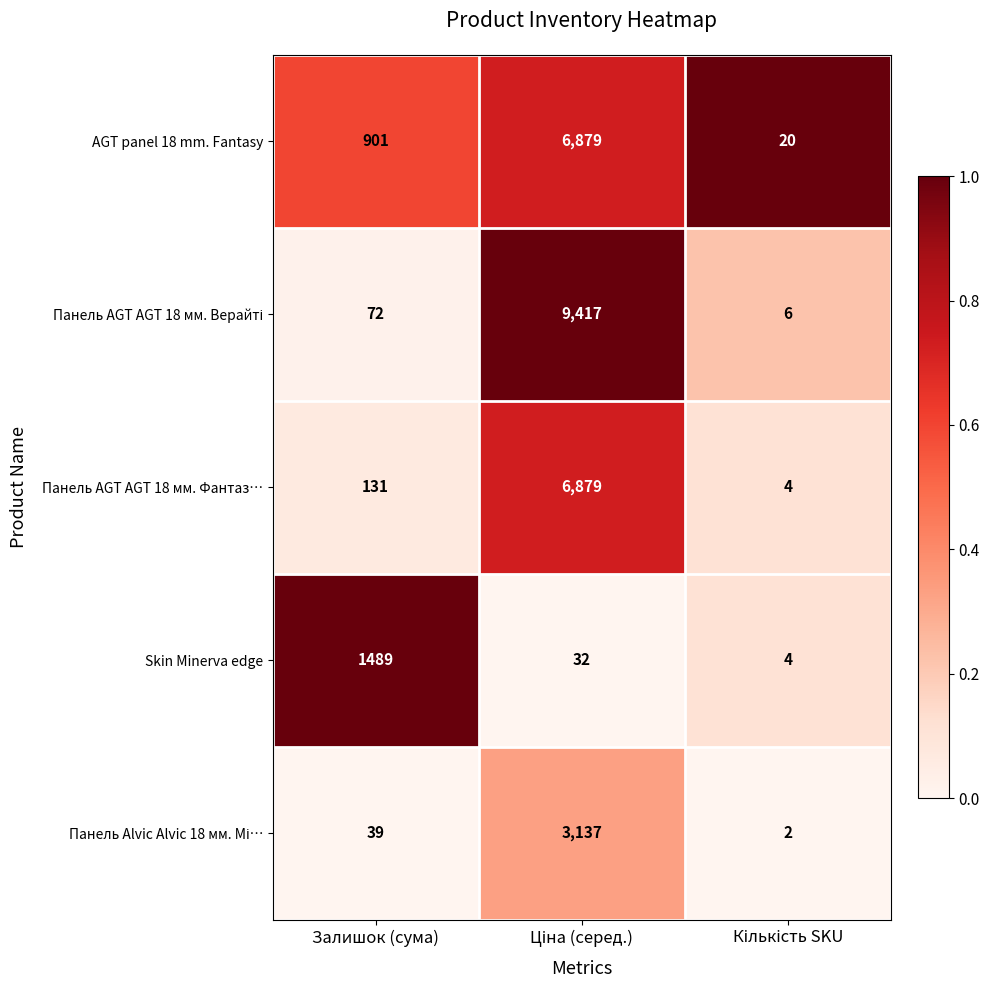

What is the spread (max minus min) of values at Залишок (сума)?

1450